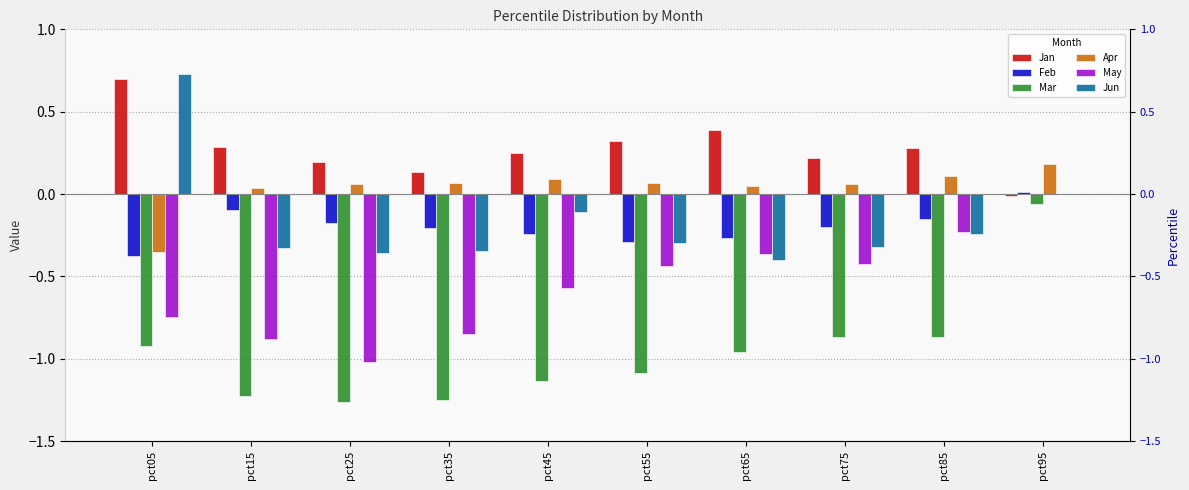

What is the sum of the Jun values at pct75 and pct65?

-0.7